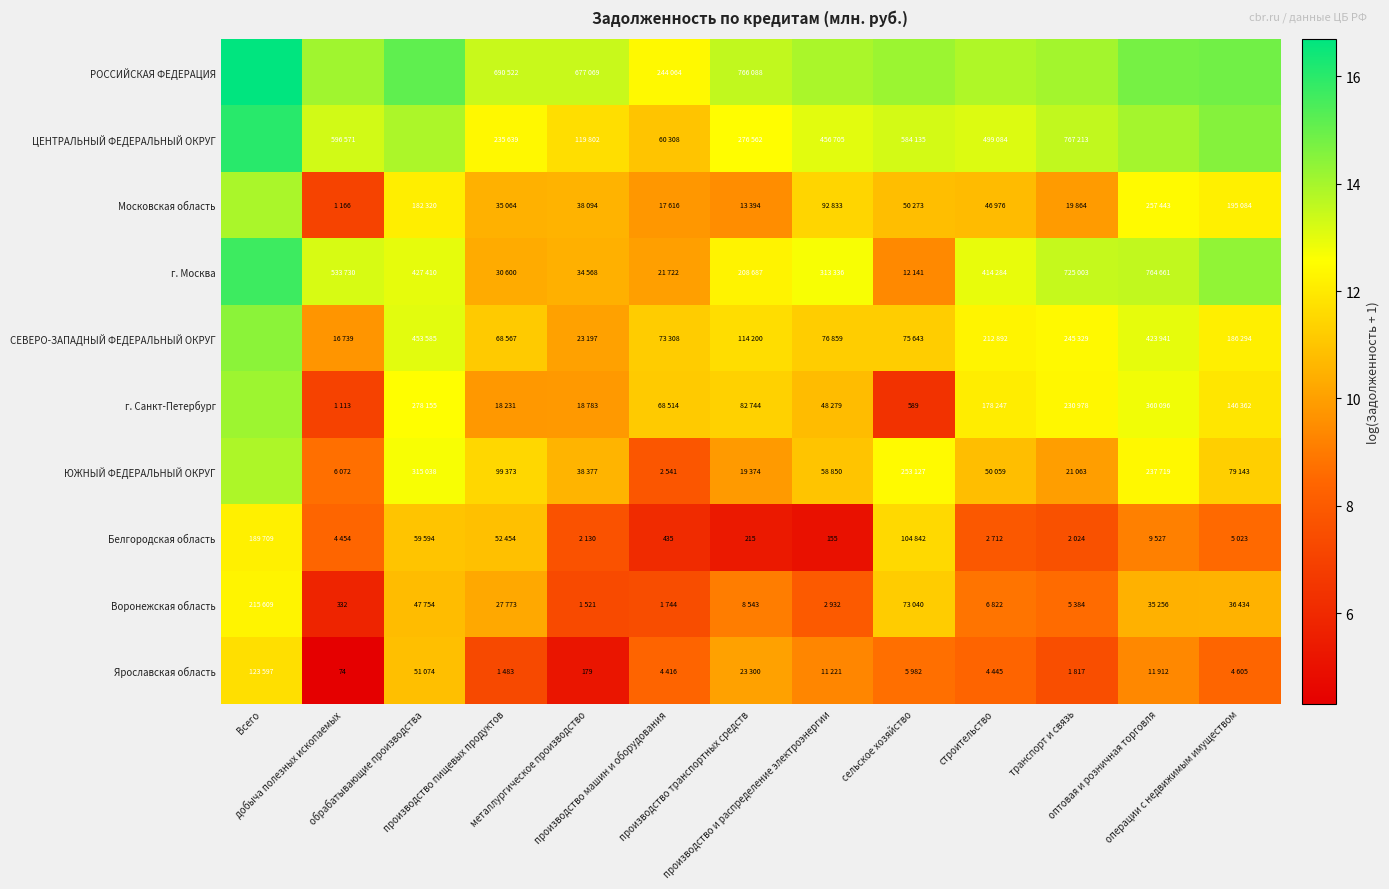

Which label corresponds to the largest value in the chart?

Всего